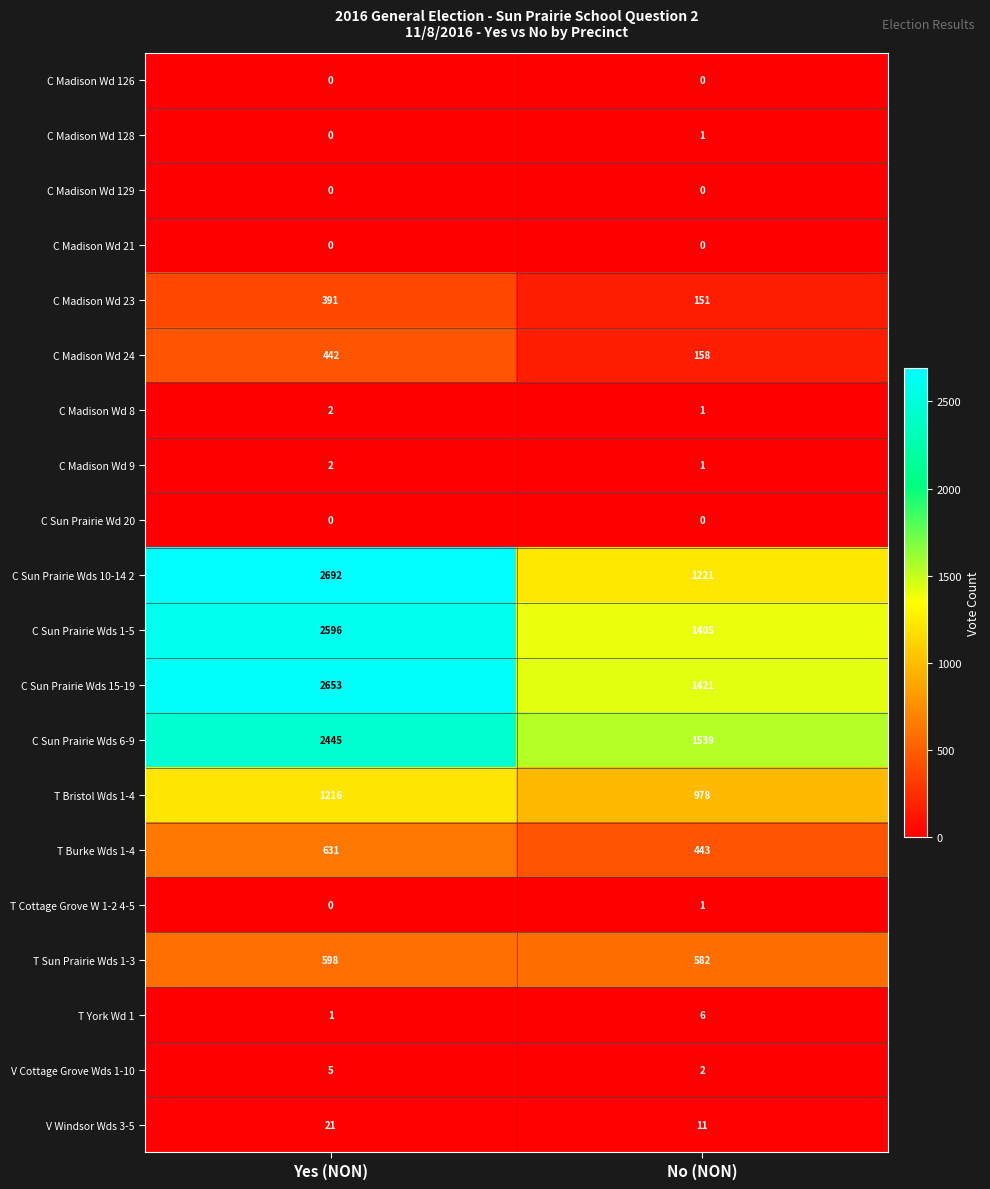

Is the value of T Cottage Grove W 1-2 4-5 at No (NON) greater than the value of T York Wd 1 at No (NON)?

No